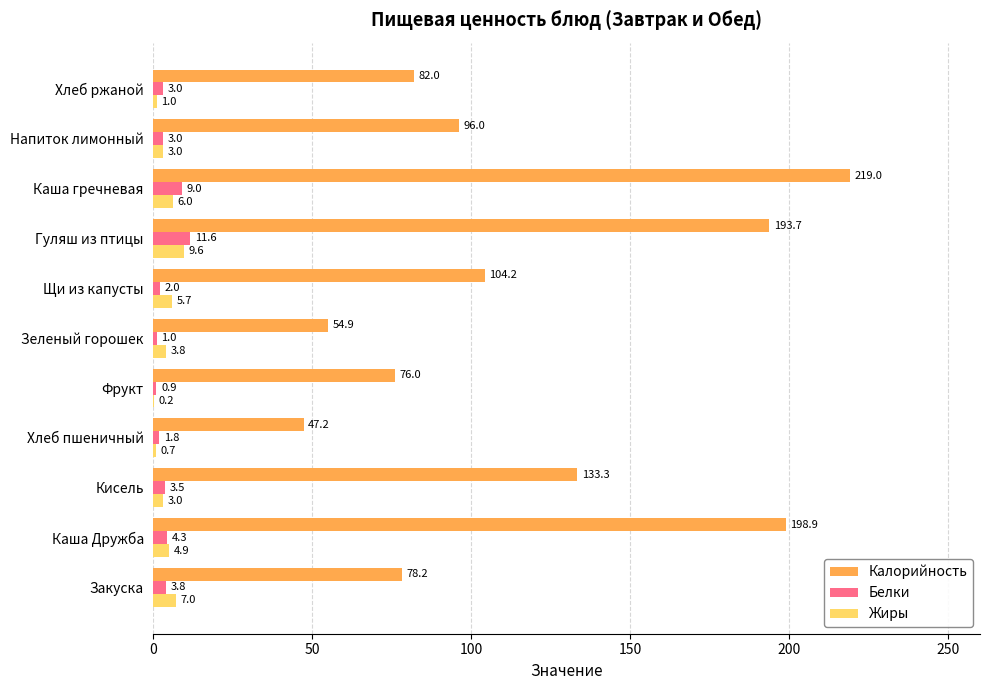

True or false: Калорийность has a value of 47.2 at Хлеб пшеничный.

True